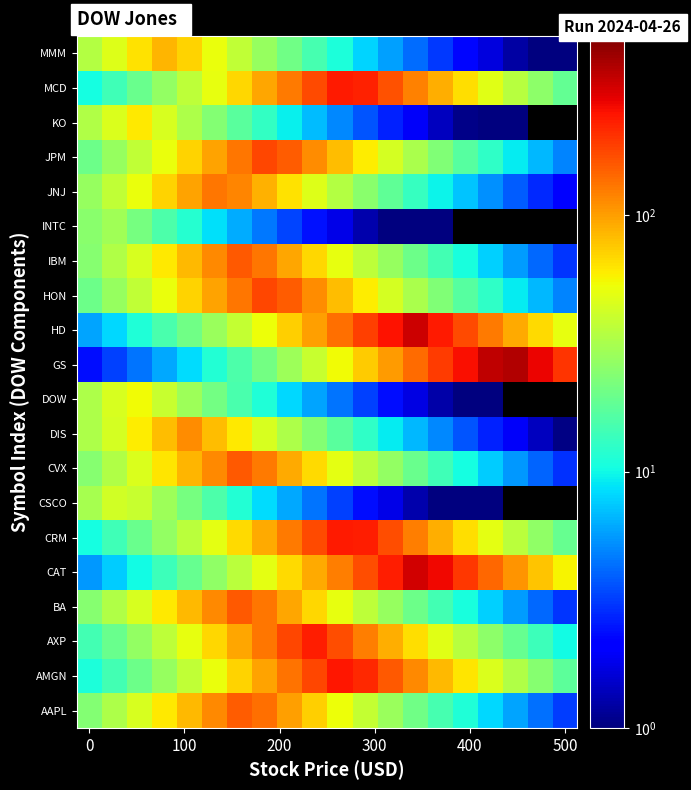

What is the maximum value shown in the chart?

377.7